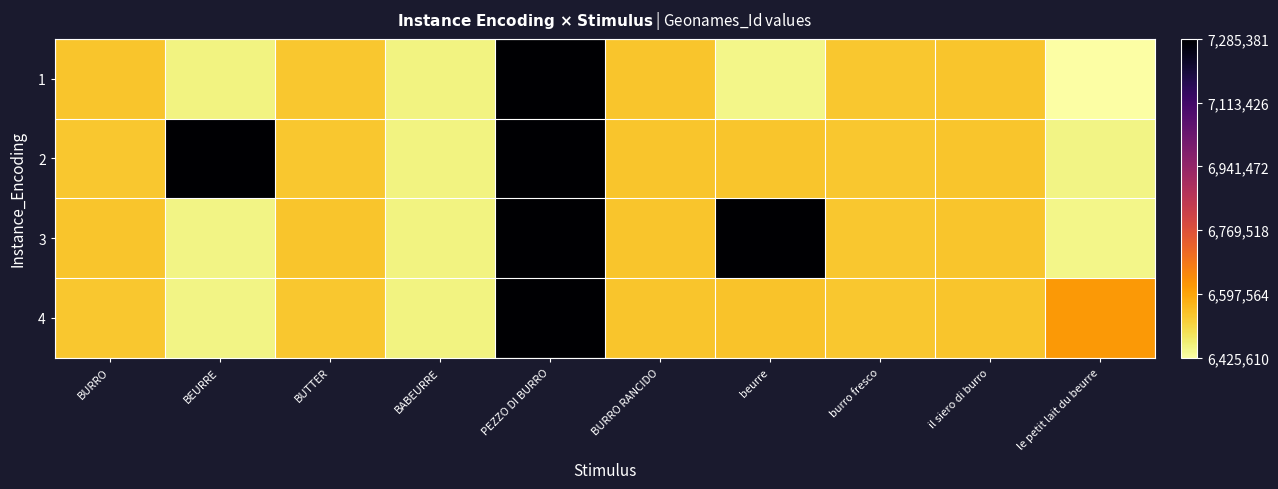

At how many categories does at least one series exceed 7199576?

3